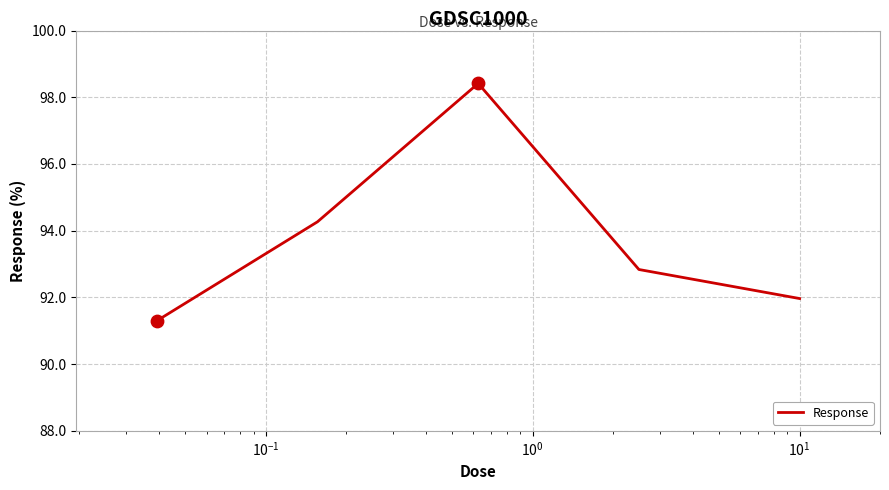

How many interior local peaks (higher than both neighbors) does the data have?

1